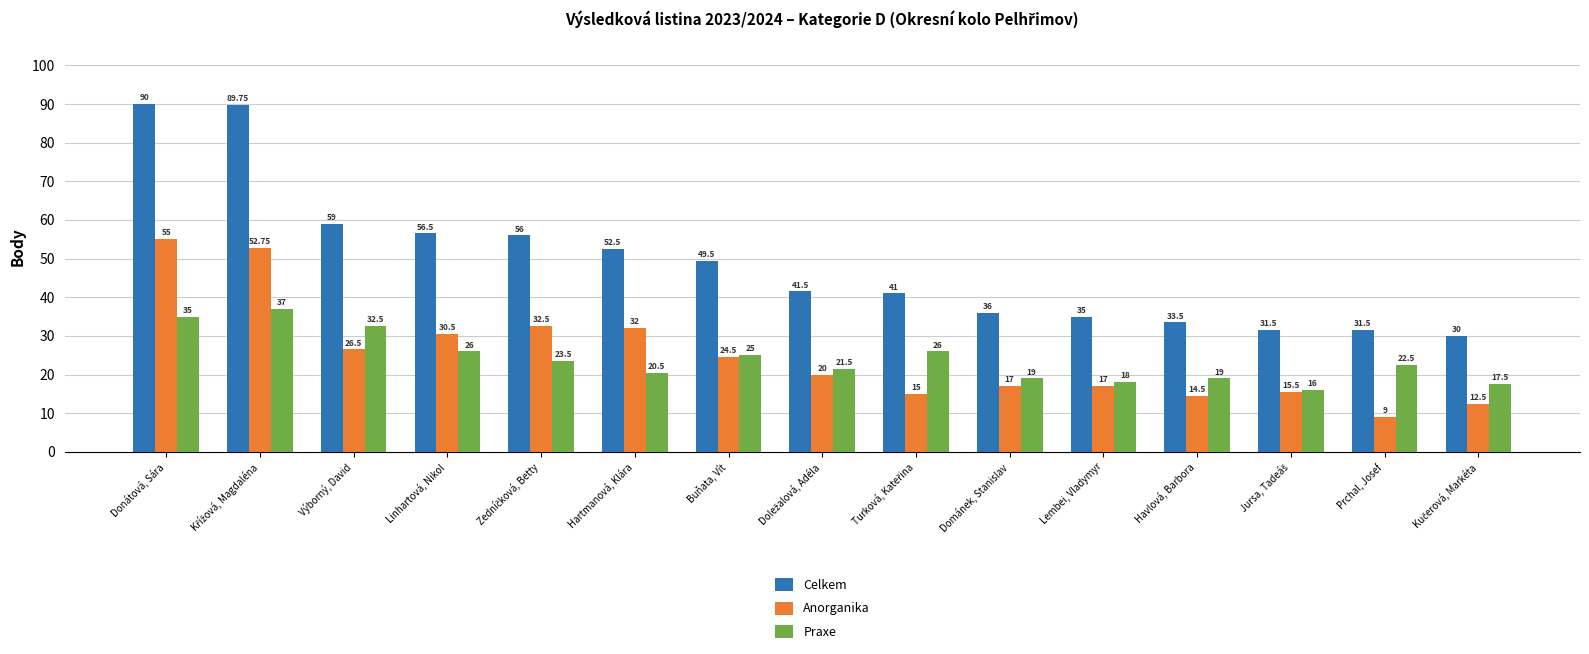

How many bars are there in each group?

3